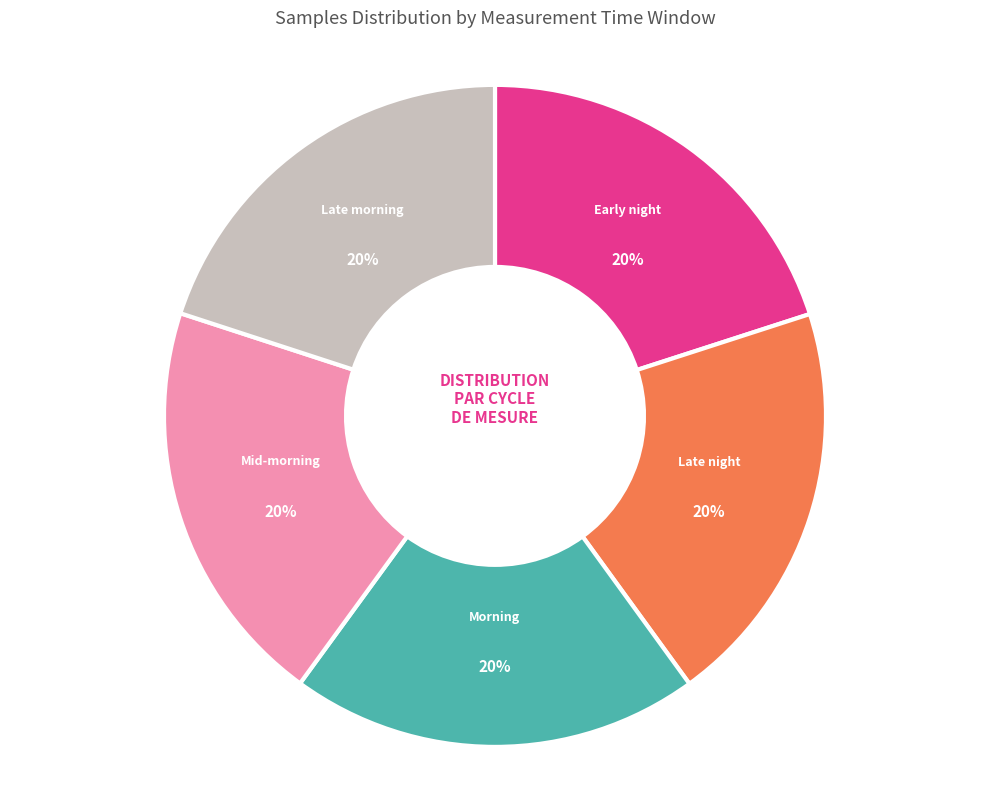

To the nearest percent, what is the average slice percentage?

20%